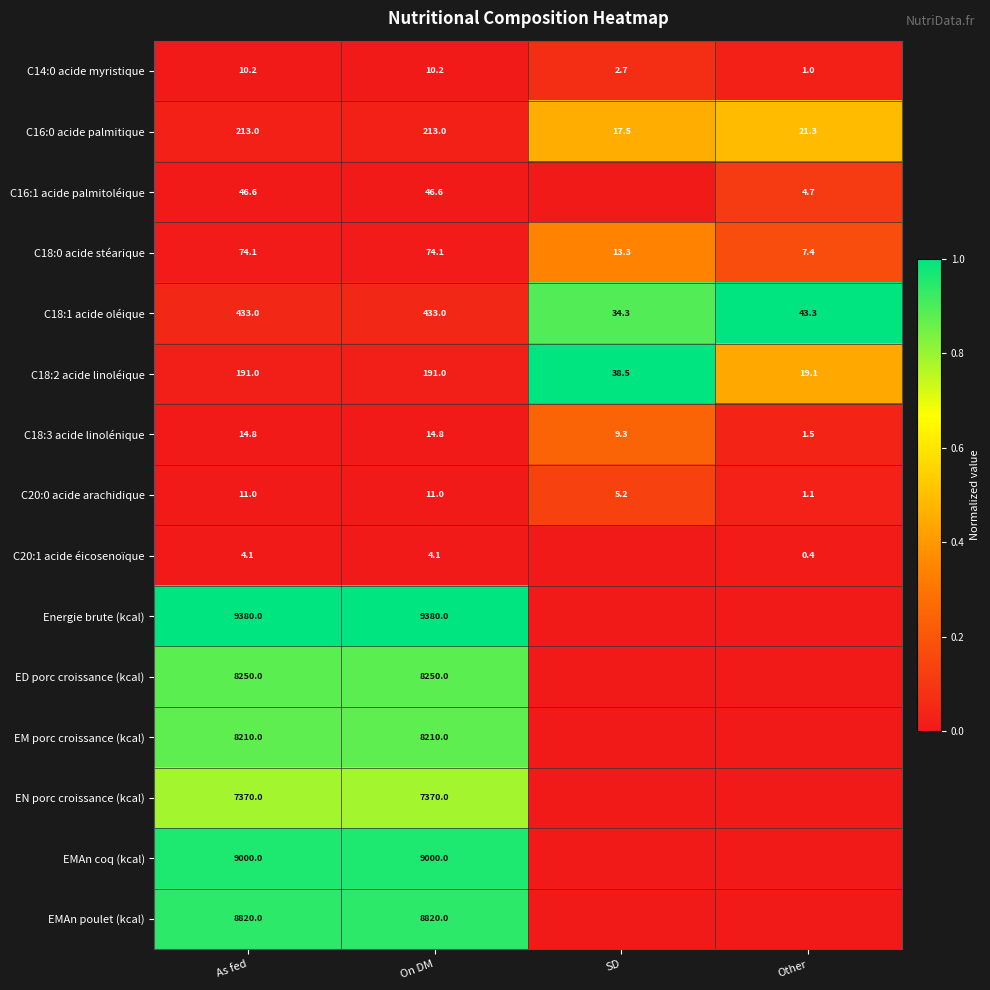

At how many categories does at least one series exceed 0?

4